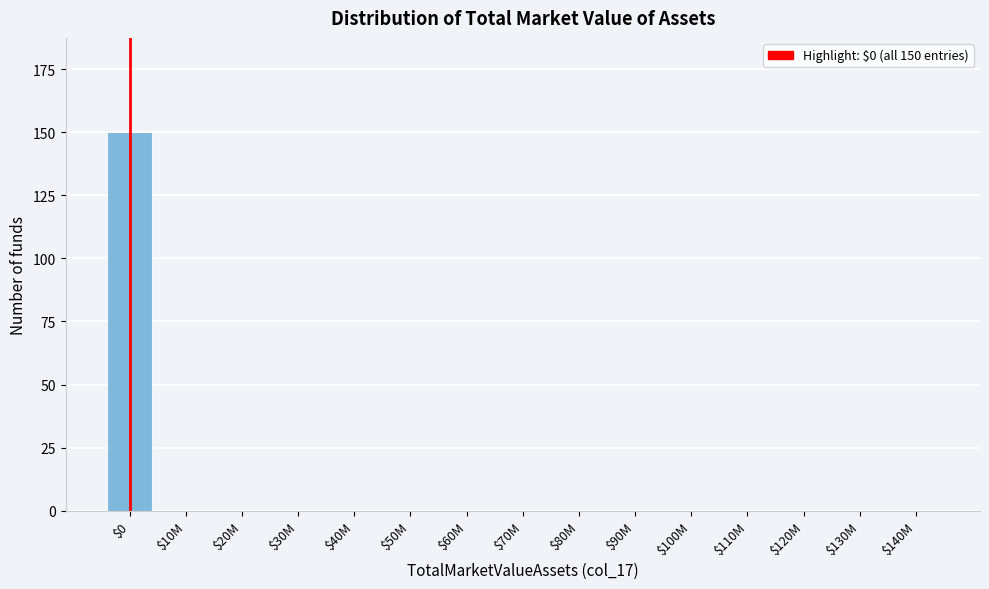

The chart shows a value of 72 at $50M. True or false?

False